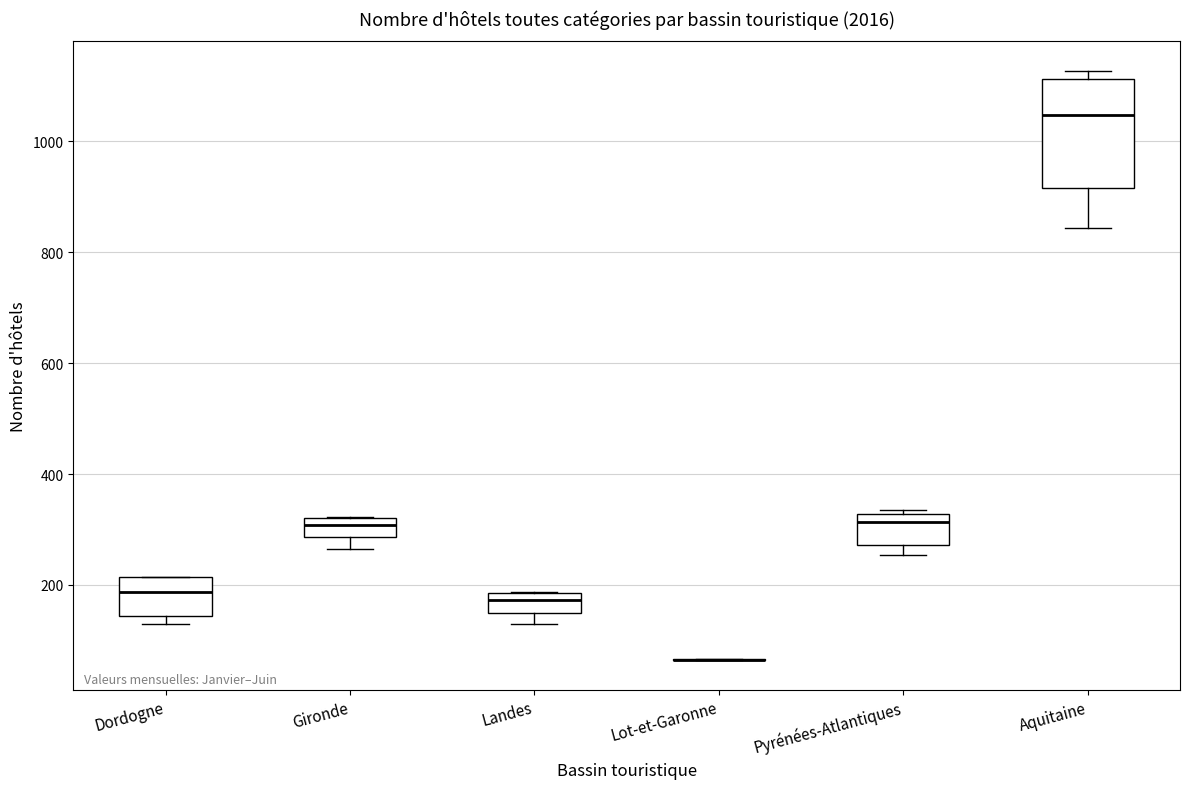

Reading left to right, transcribe this box plot: for each box, give where its median line is, the range the box spans, and where its two whiskers end, as read against the y-axis. The values are not printed on the chart, so give them approximately, as read against the axis.

Dordogne: median 180, box 140 to 220, whiskers 140 (just below the box's lower edge) to 220
Gironde: median 300, box 280 to 320, whiskers 260 to 320
Landes: median 180 (just below the box's upper edge), box 140 to 180, whiskers 120 to 180
Lot-et-Garonne: box collapsed to a line at 60, whiskers 60 to 60
Pyrénées-Atlantiques: median 320 (just below the box's upper edge), box 280 to 320, whiskers 260 to 340
Aquitaine: median 1040, box 920 to 1120, whiskers 840 to 1120 (just above the box's upper edge)